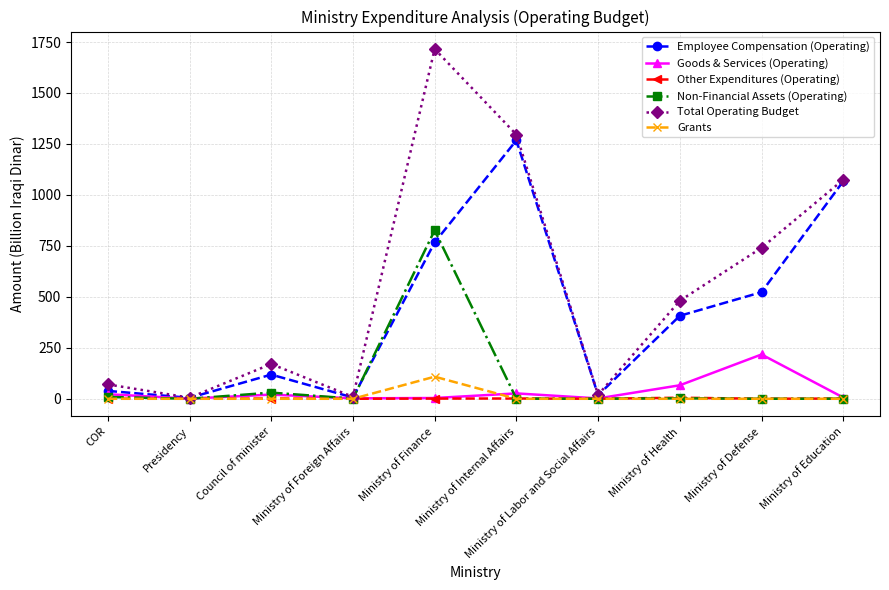

The Non-Financial Assets (Operating) series shows 8.9 at COR. True or false?

True